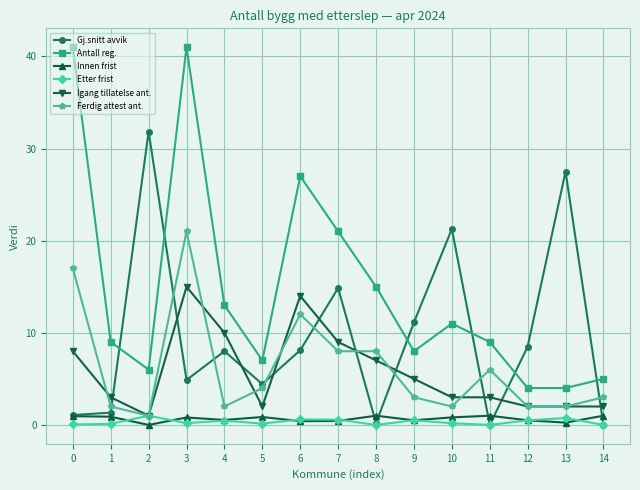

Is the value of Ferdig attest ant. at 9 greater than the value of Gj.snitt avvik at 14?

Yes